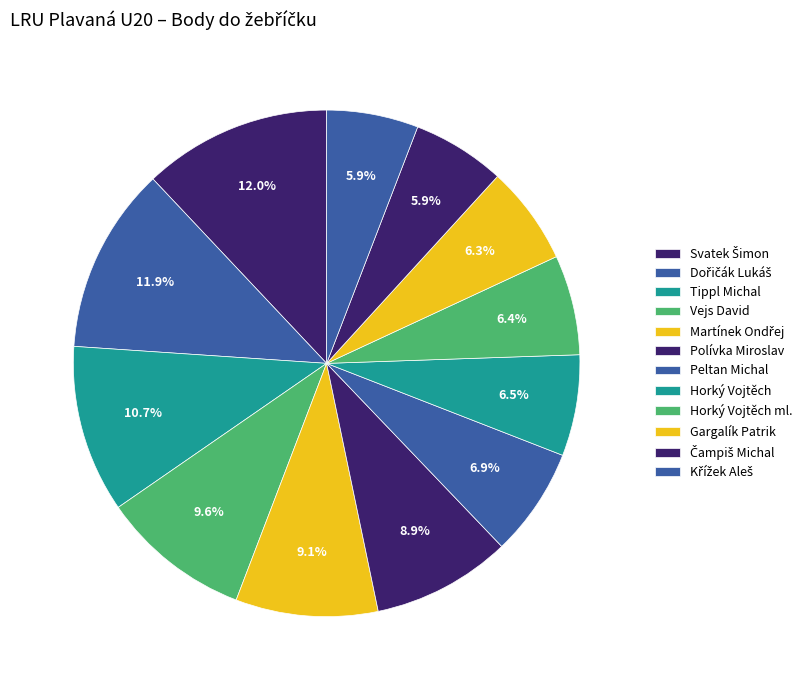

Which slice is the largest?

Svatek Šimon